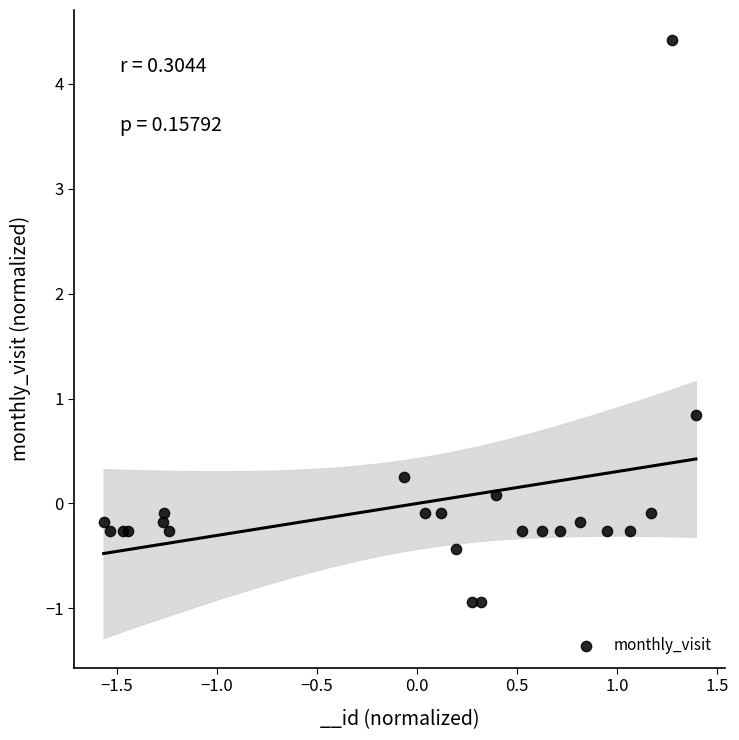

What Y value in the scatter plot is closest to 1?

0.8